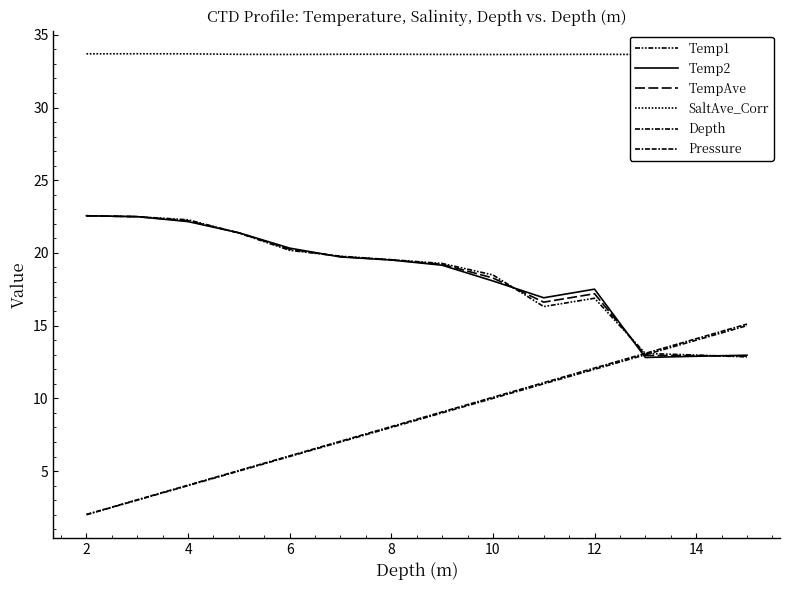

Does the chart have visible grid lines?

No